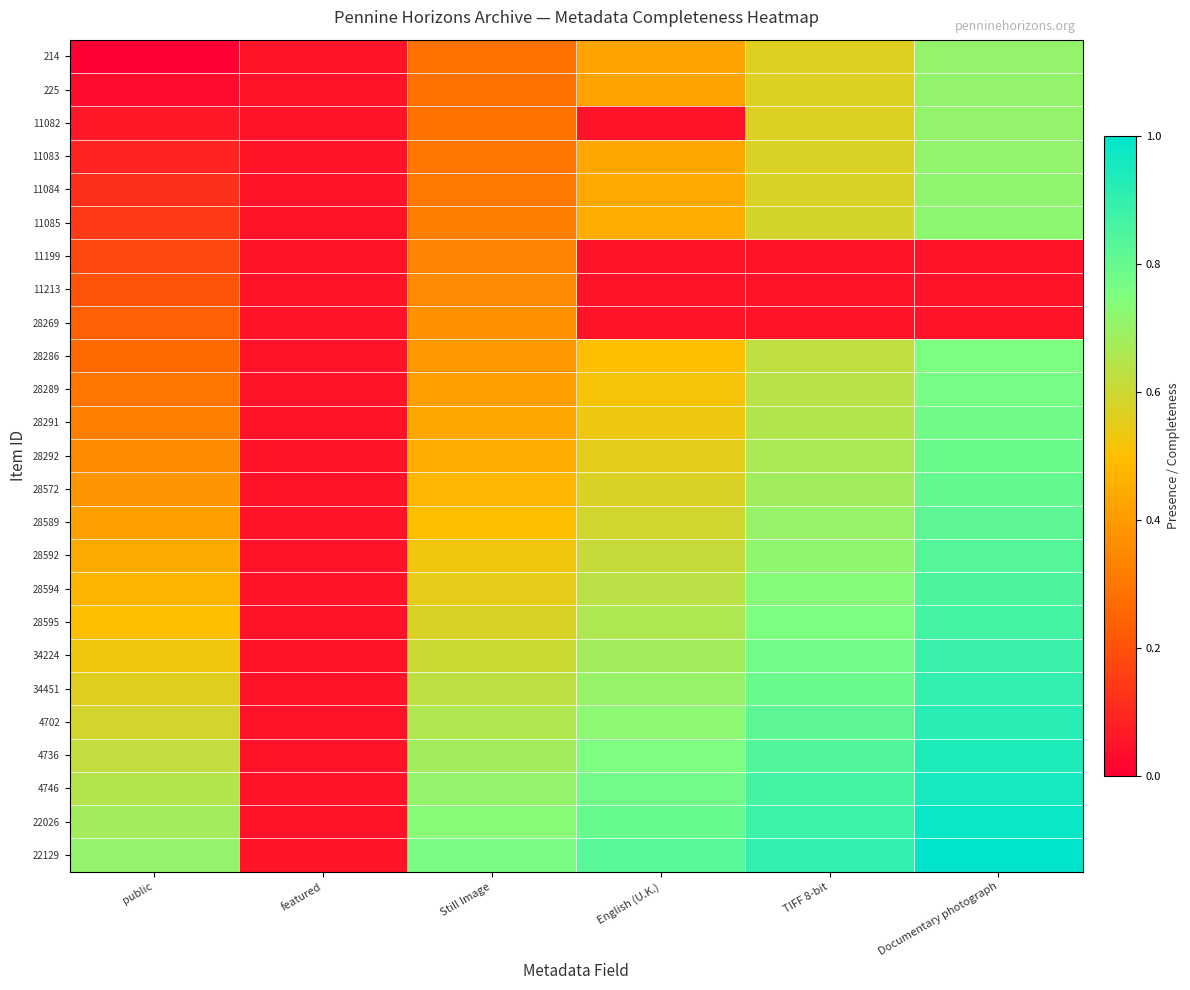

How many data points does each series have?

6